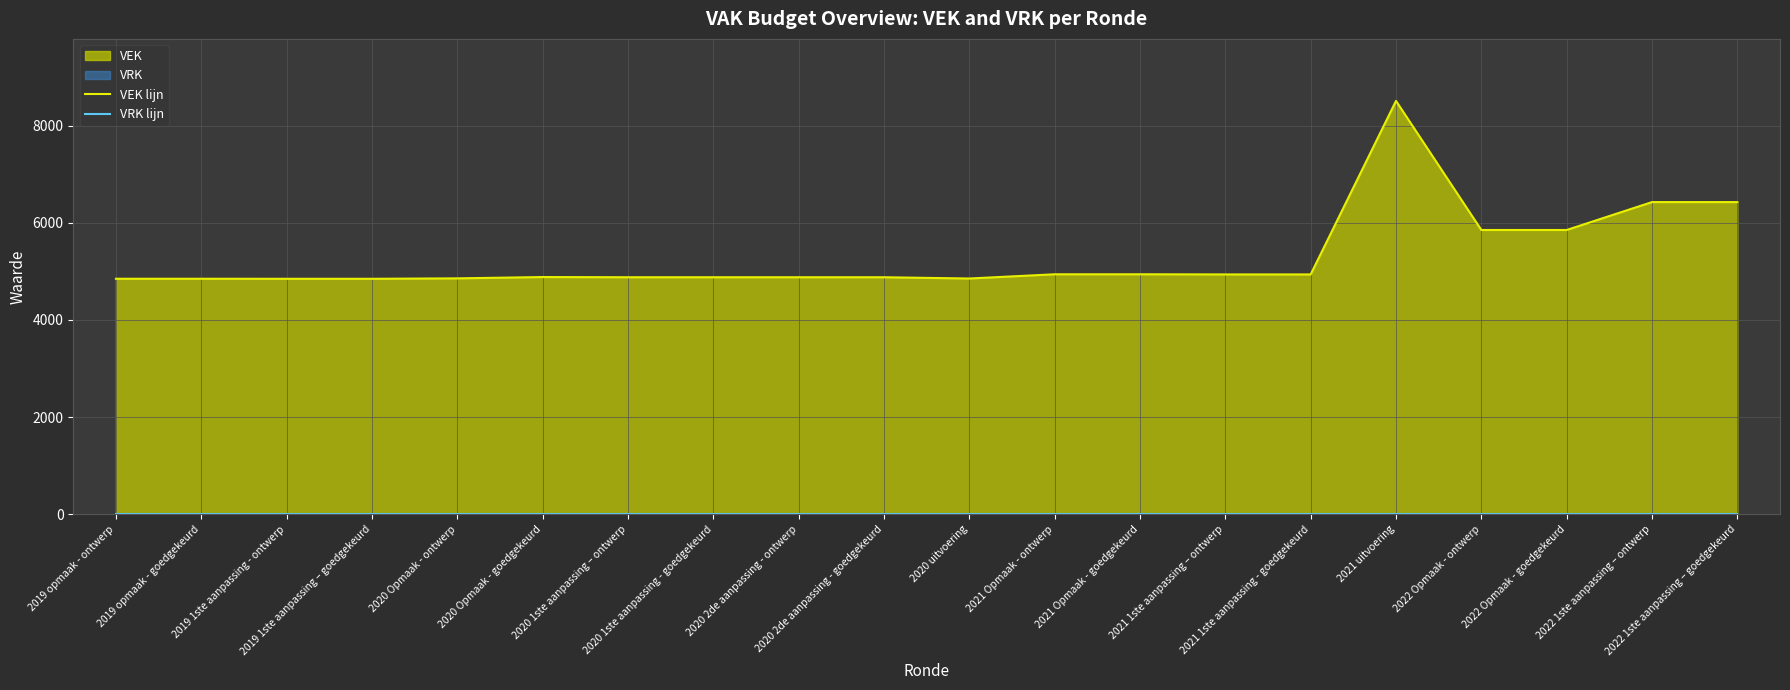

True or false: VEK lijn and VRK lijn cross at least once.

False